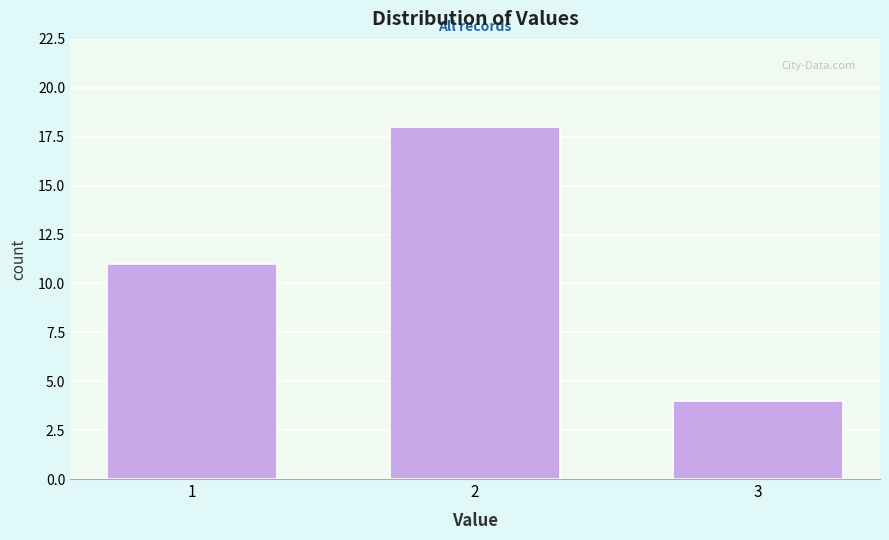

Reading right to left, transcribe all the data shown in this chart.

4	18	11